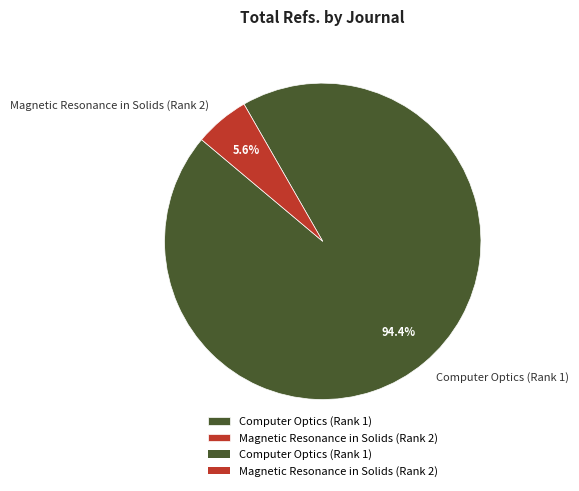

How many segments does this pie chart have?

2